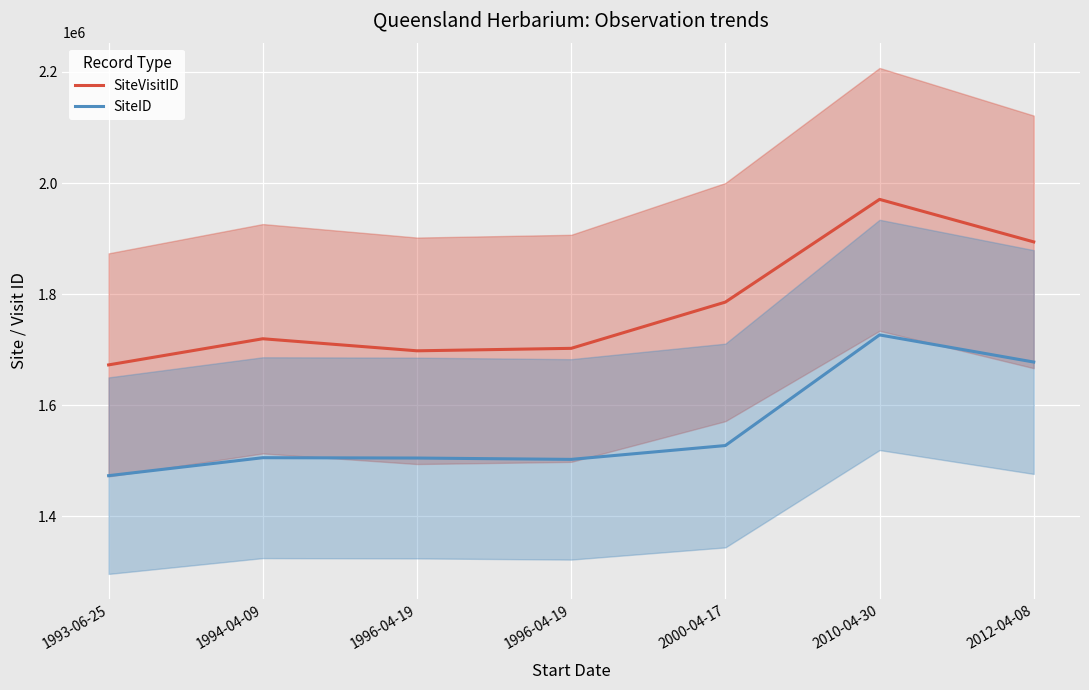

What is the label of the 5th point from the left?

2000-04-17